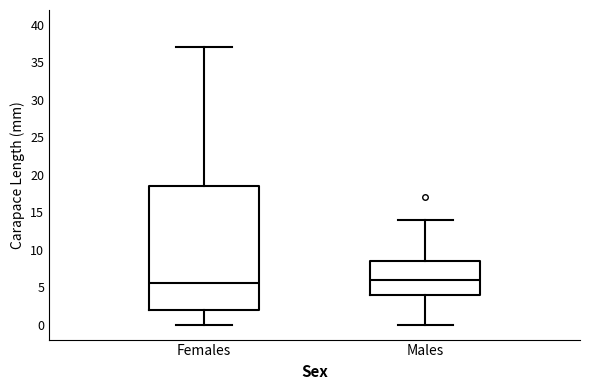

Reading left to right, transcribe this box plot: for each box, give where its median line is, the range the box spans, and where its two whiskers end, as read against the y-axis. The values are not printed on the chart, so give them approximately, as read against the axis.

Females: median 5.5, box 2.0 to 18.5, whiskers 0.0 to 37.0
Males: median 6.0, box 4.0 to 8.5, whiskers 0.0 to 14.0